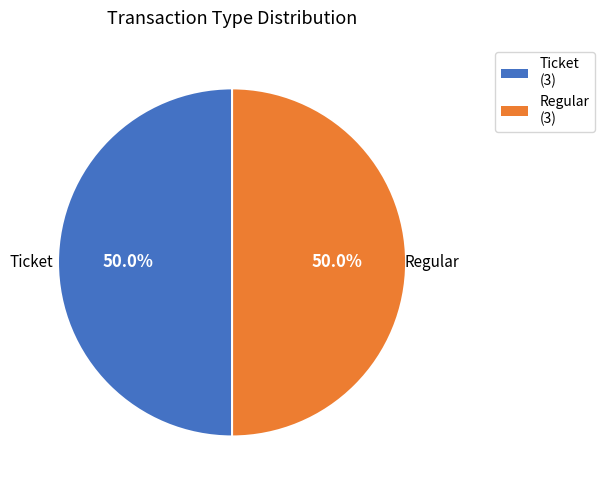

What percentage do Ticket and Regular together represent?

100.0%